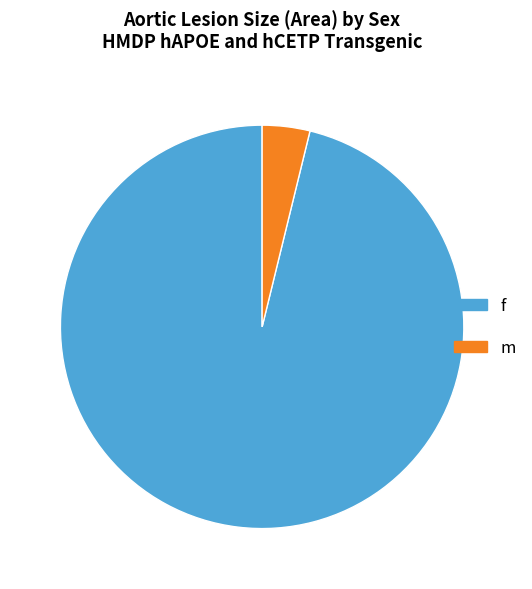

Which has a higher value, m or f?

f